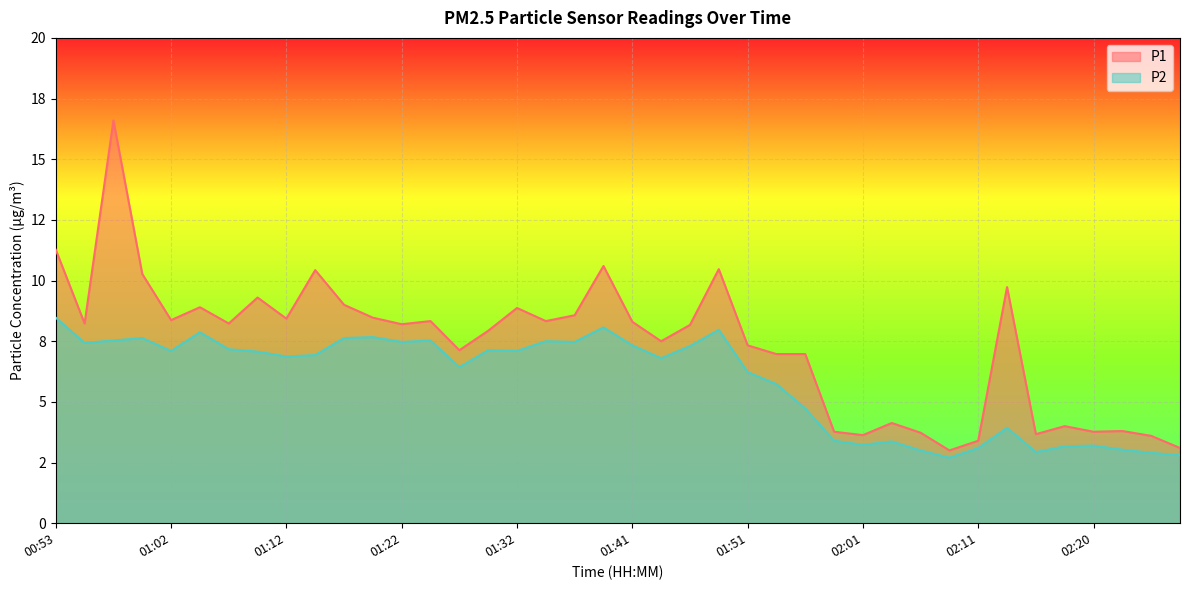

Does the chart display data point markers on the line(s)?

No